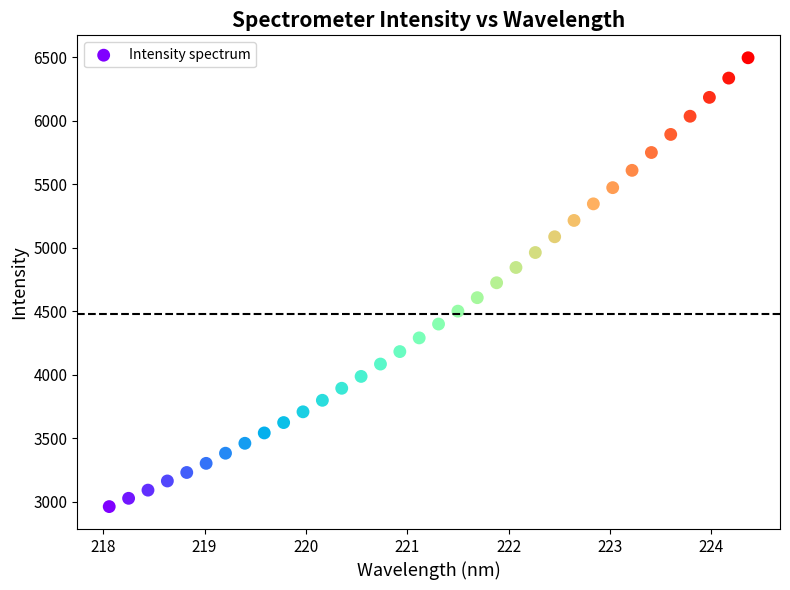

What is the range of Y values (max minus min)?

3534.6